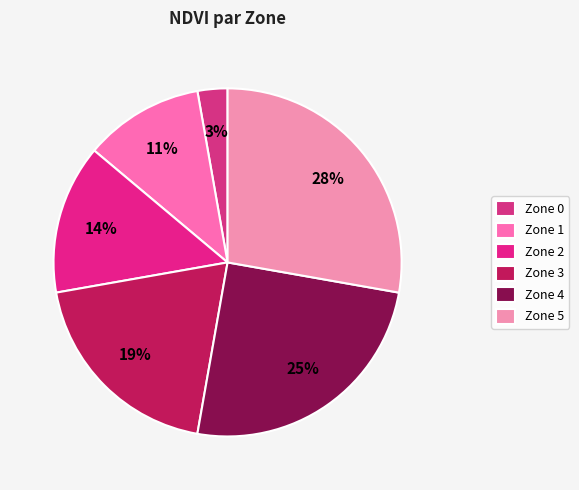

To the nearest percent, what percentage of the pie is Zone 1?

11%